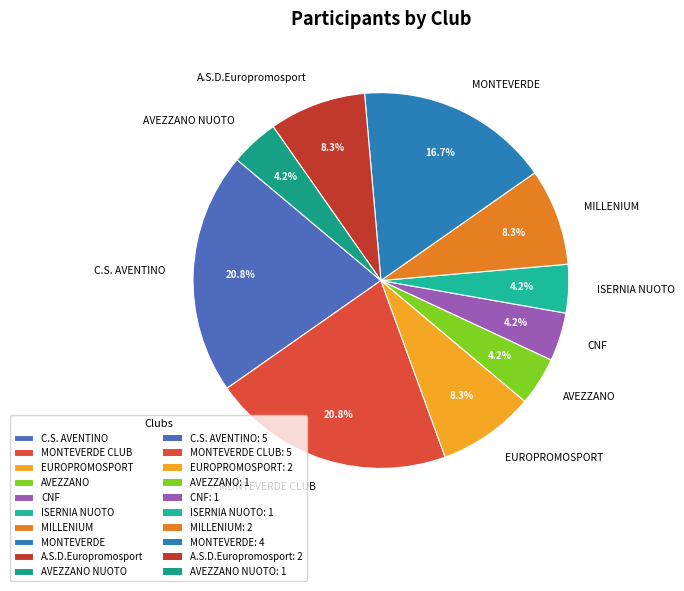

To the nearest percent, what is the average slice percentage?

10%